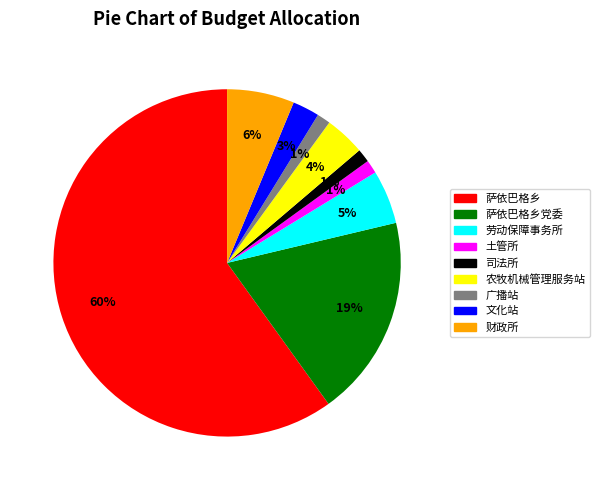

Does 农牧机械管理服务站 account for over 50% of the chart?

No